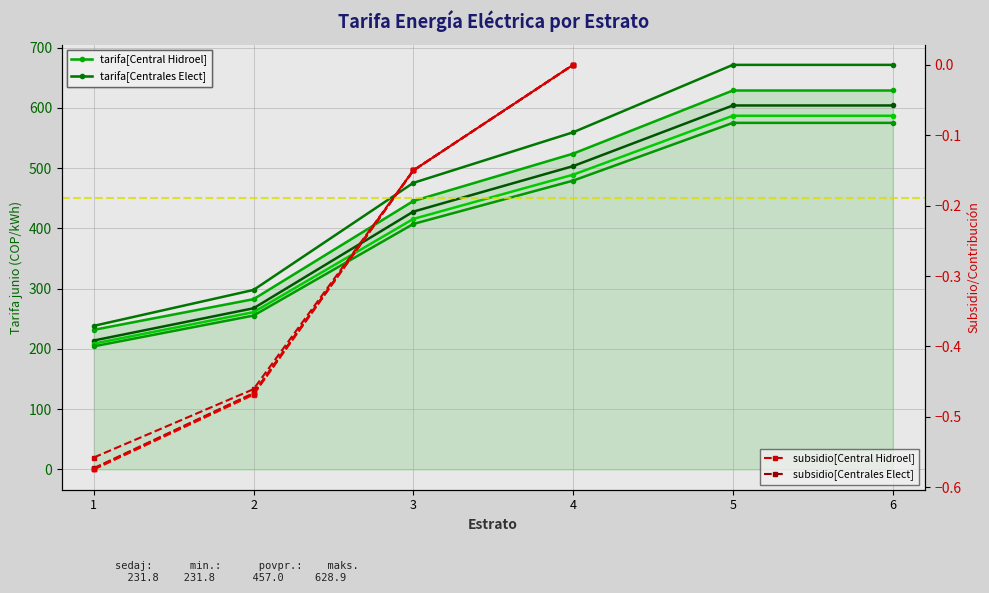

Is it true that the value at 5 is 1050.4?

False